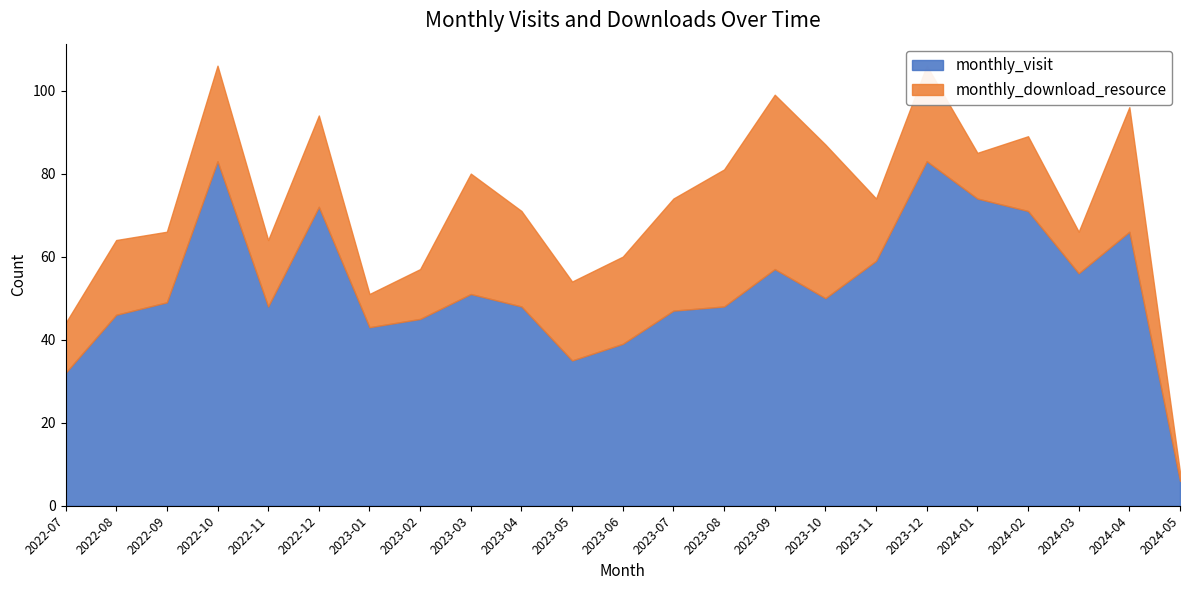

At which category does the chart reach its minimum across all series?

2024-05